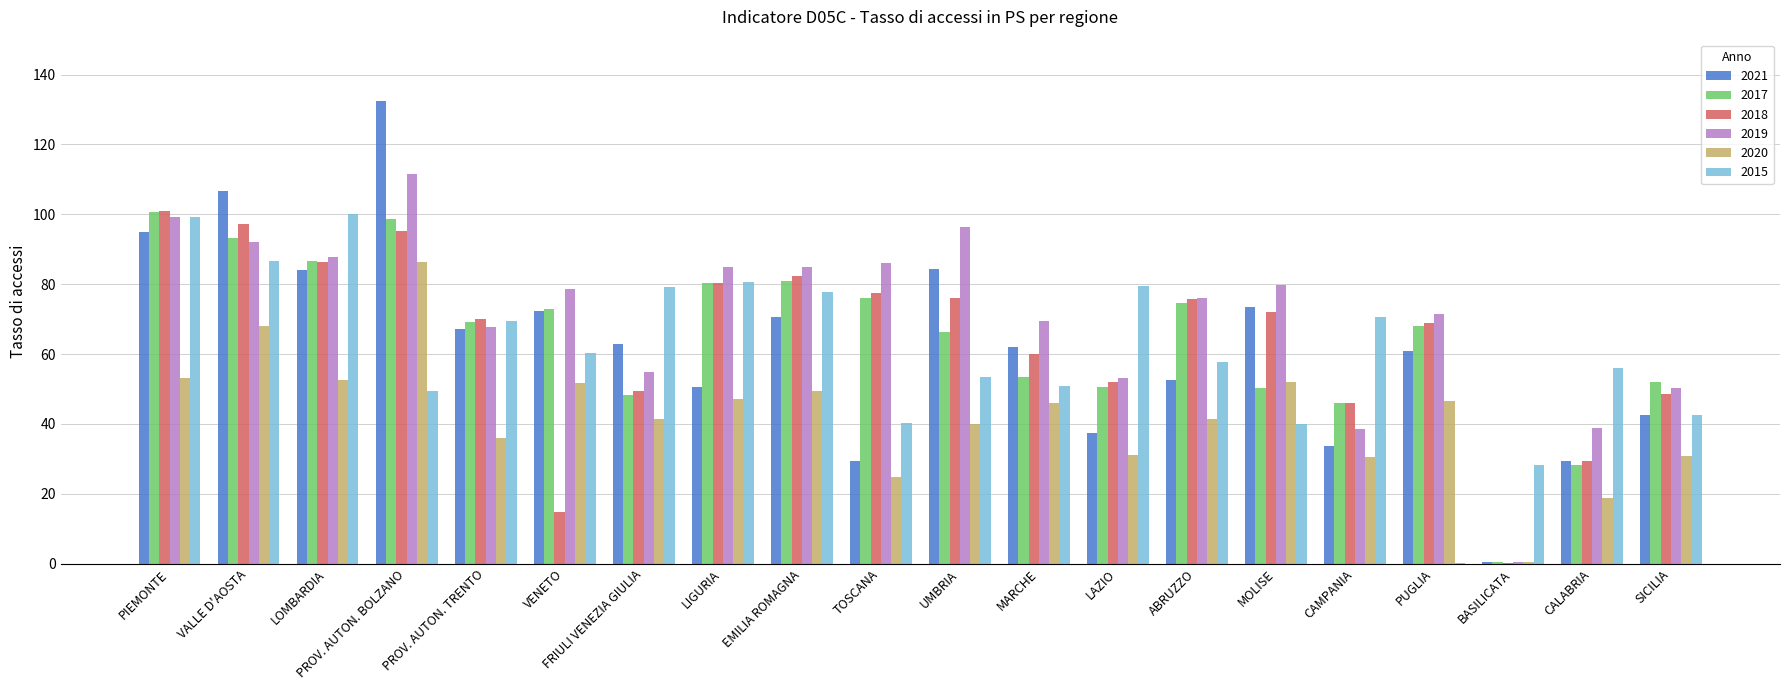

What is the sum of the 2015 values at PUGLIA and MOLISE?

40.1